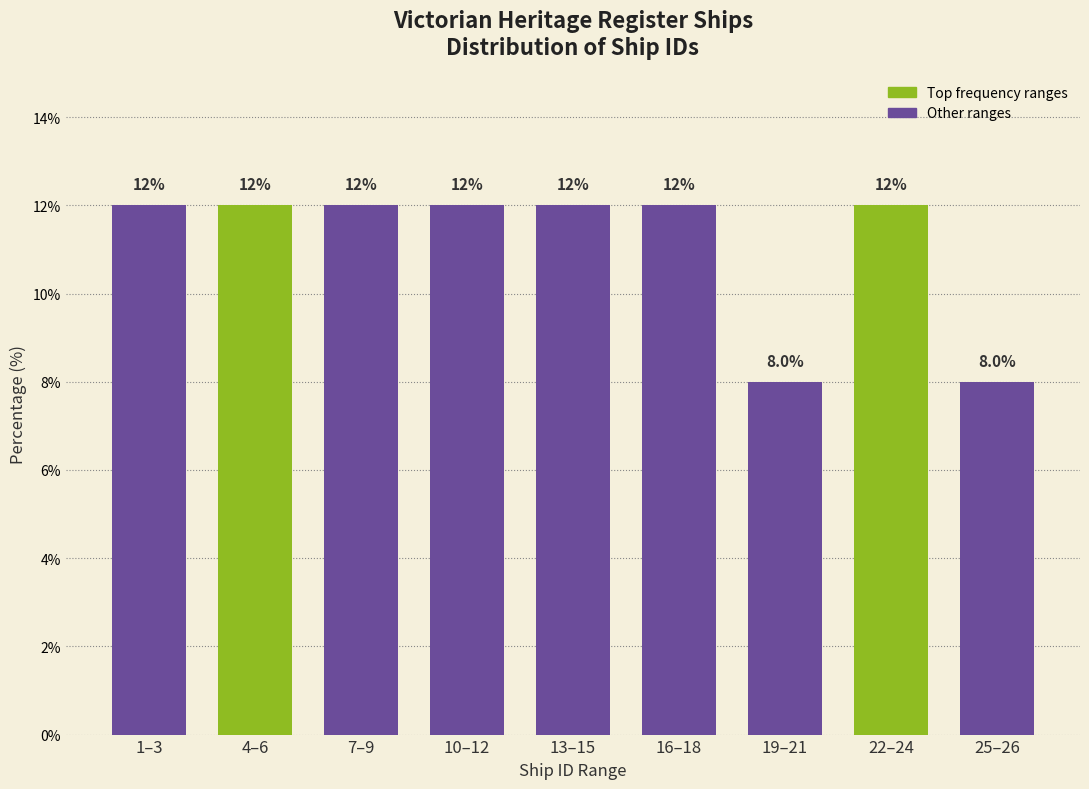

Reading left to right, transcribe all the data shown in this chart.

12	12	12	12	12	12	8	12	8